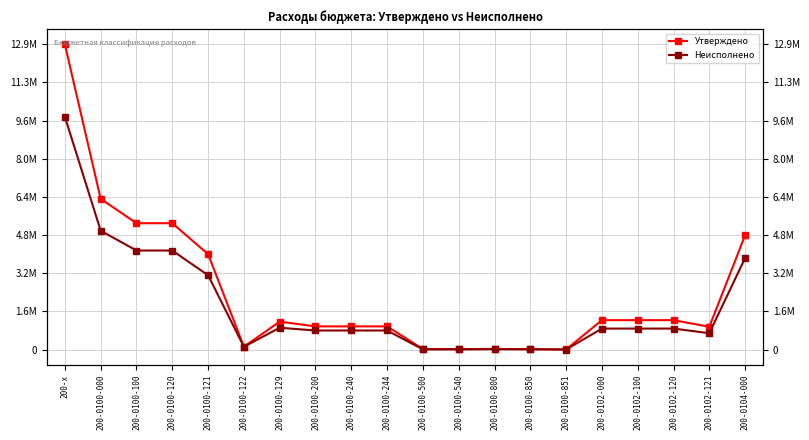

How many data points in Неисполнено are less than 886441?

10